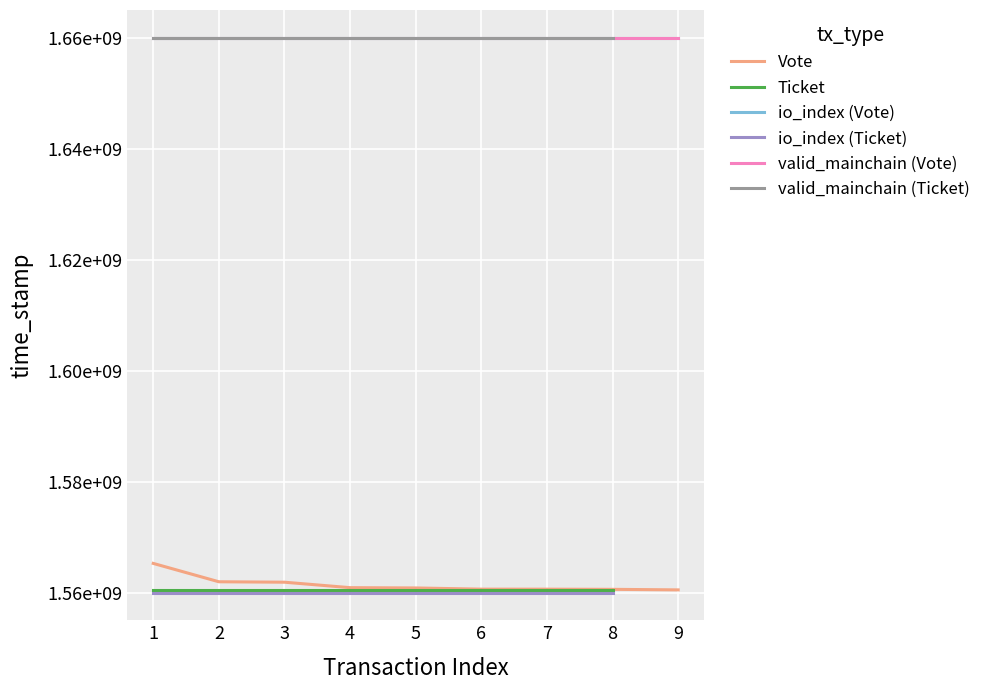

What is the value of the 3rd point from the left?

1561857564